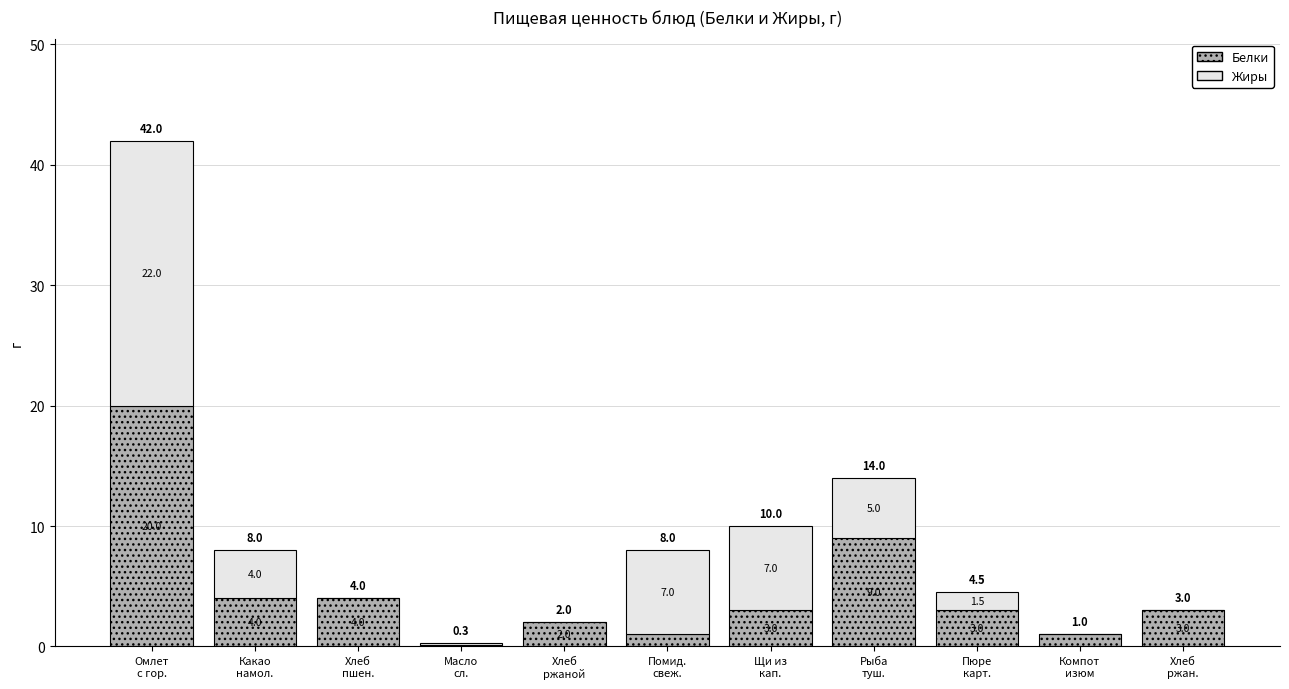

What is the sum of all Белки values?

50.1